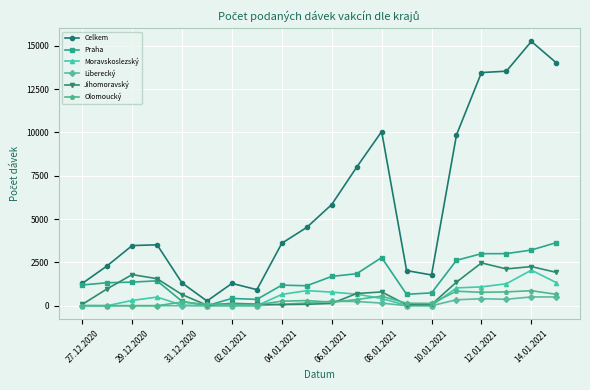

Count the number of categories in the chart.

20